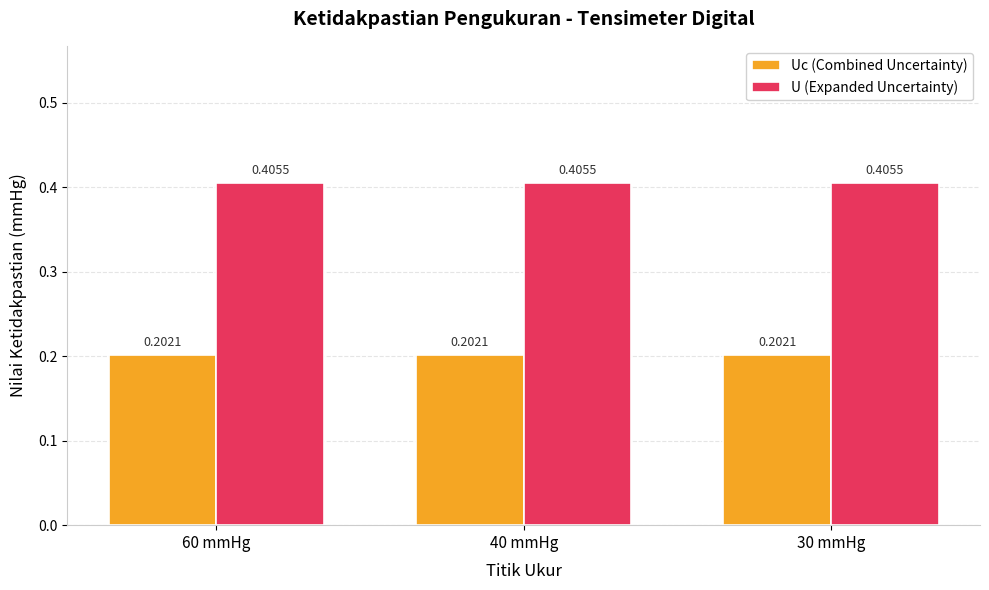

Is it true that Uc (Combined Uncertainty) equals 0.3 at 40 mmHg?

False